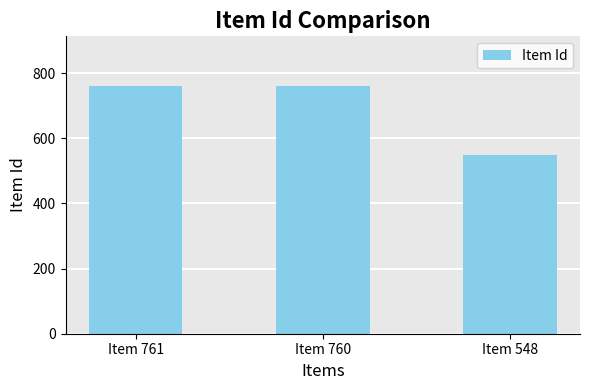

What is the value of the 3rd bar from the left?

548